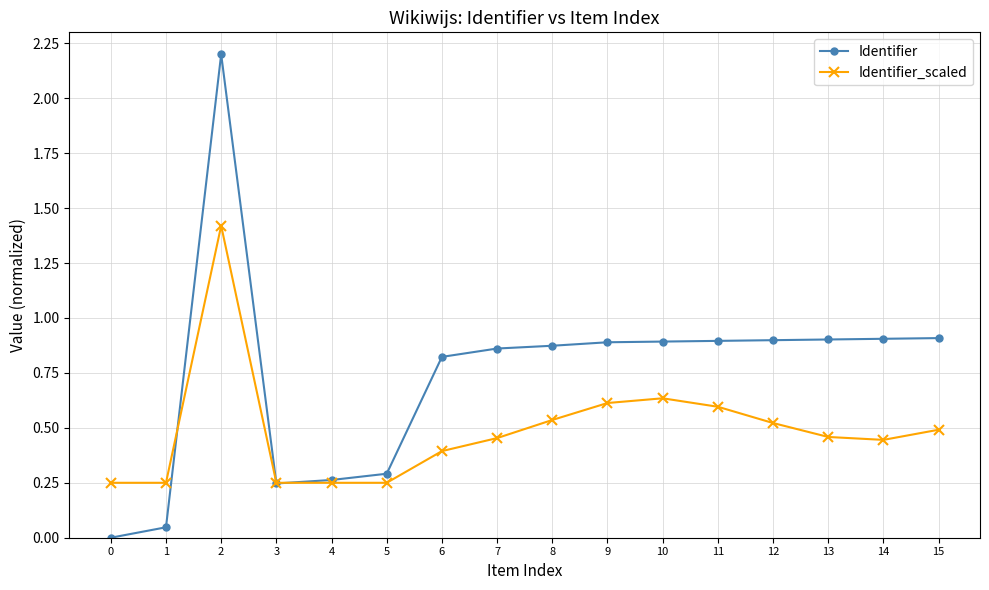

Rank the series by their maximum value, from highest to lowest.

Identifier, Identifier_scaled